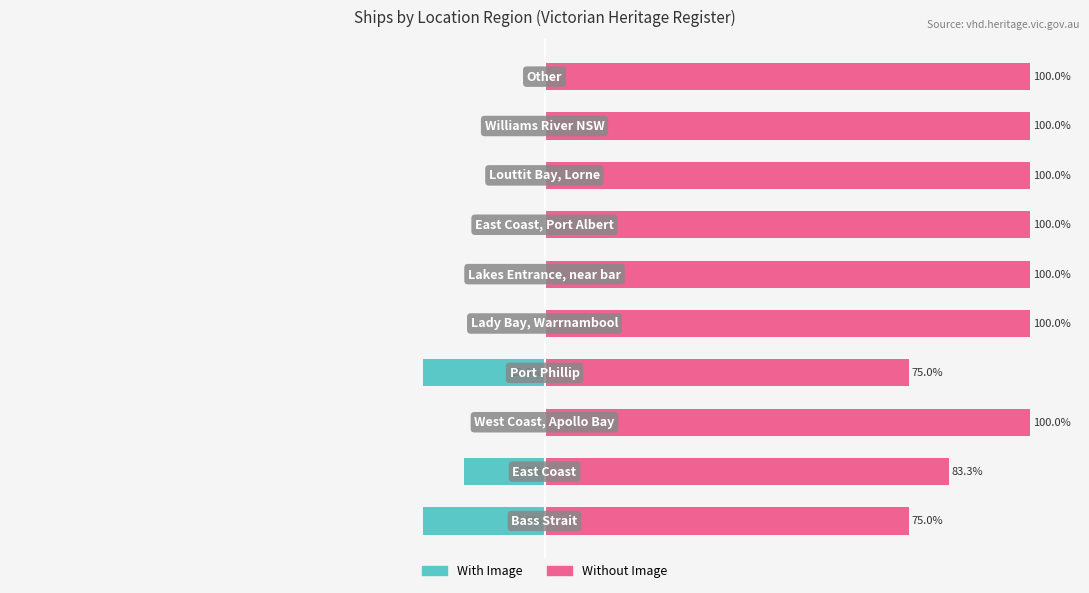

Rank the series by their average value, from lowest to highest.

With Image (owner-like), Without Image (renter-like)